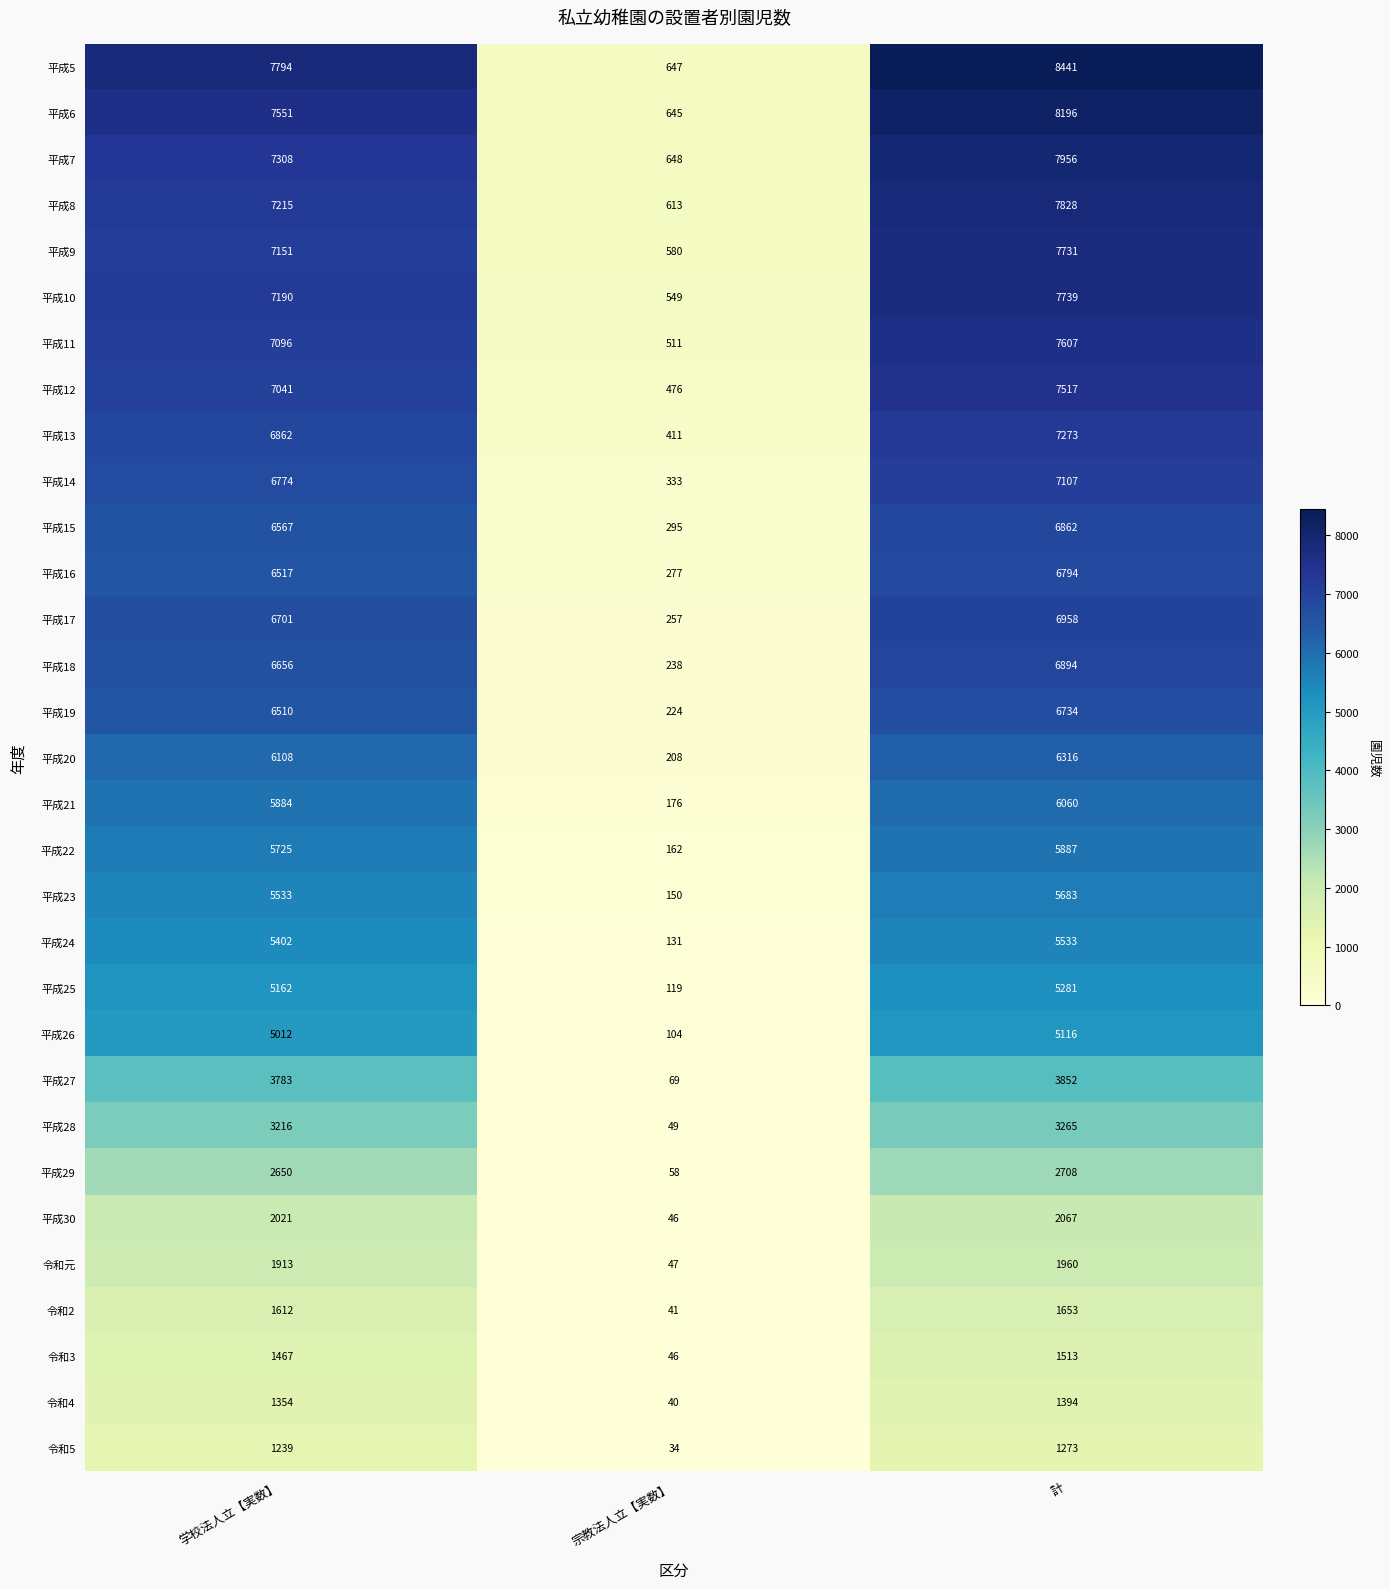

What is the smallest value displayed?

34